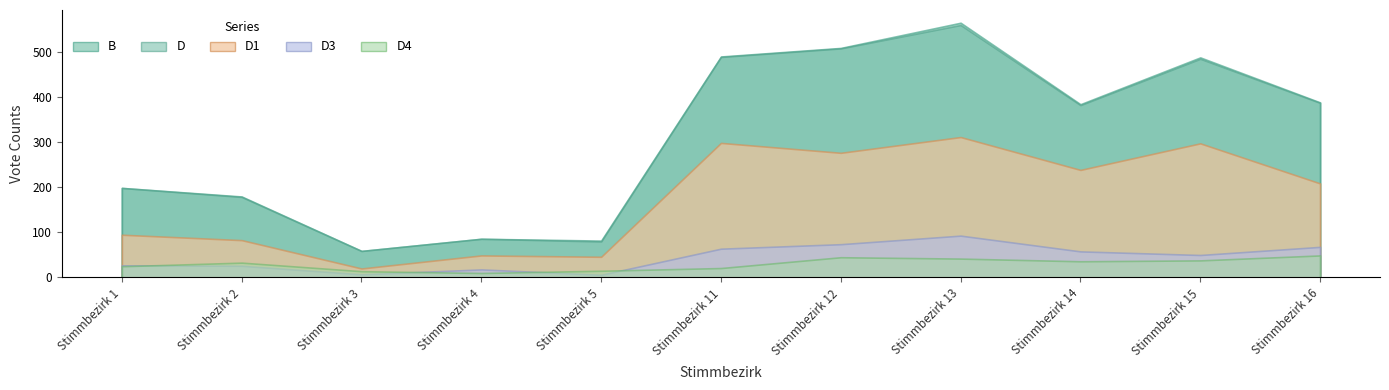

How many interior local valleys does the B series have?

3